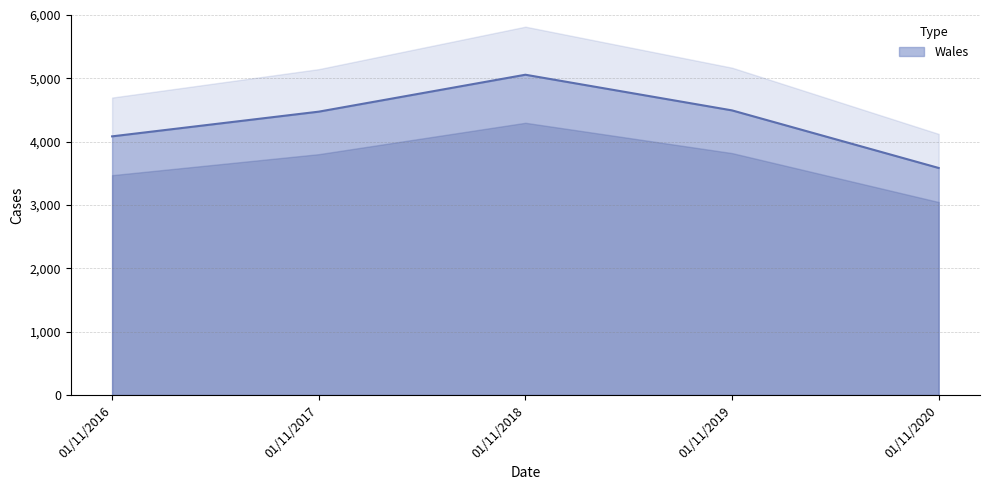

What is the difference between the maximum and minimum values?

1472